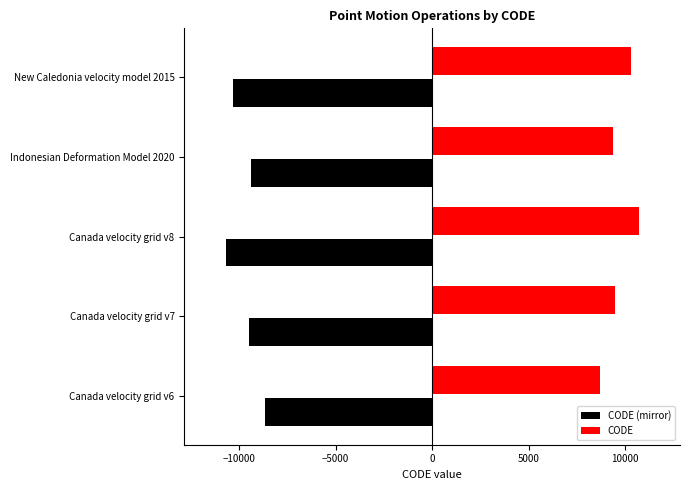

Which series has the largest total across all categories?

CODE